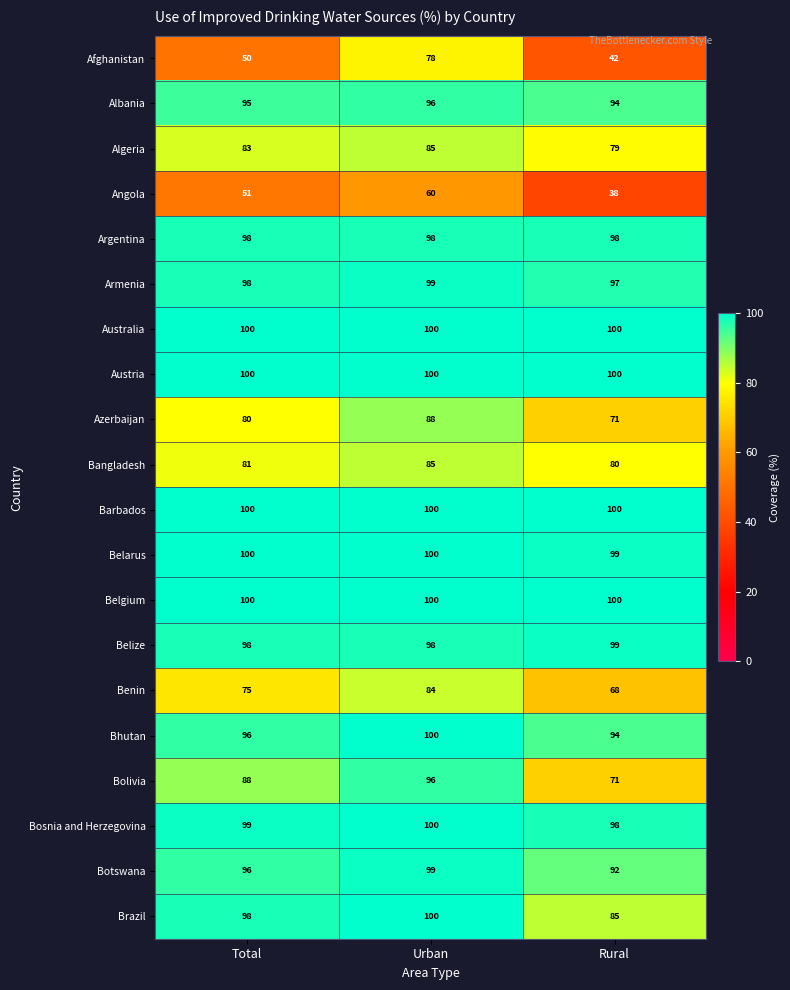

What is the minimum value for Australia?

100